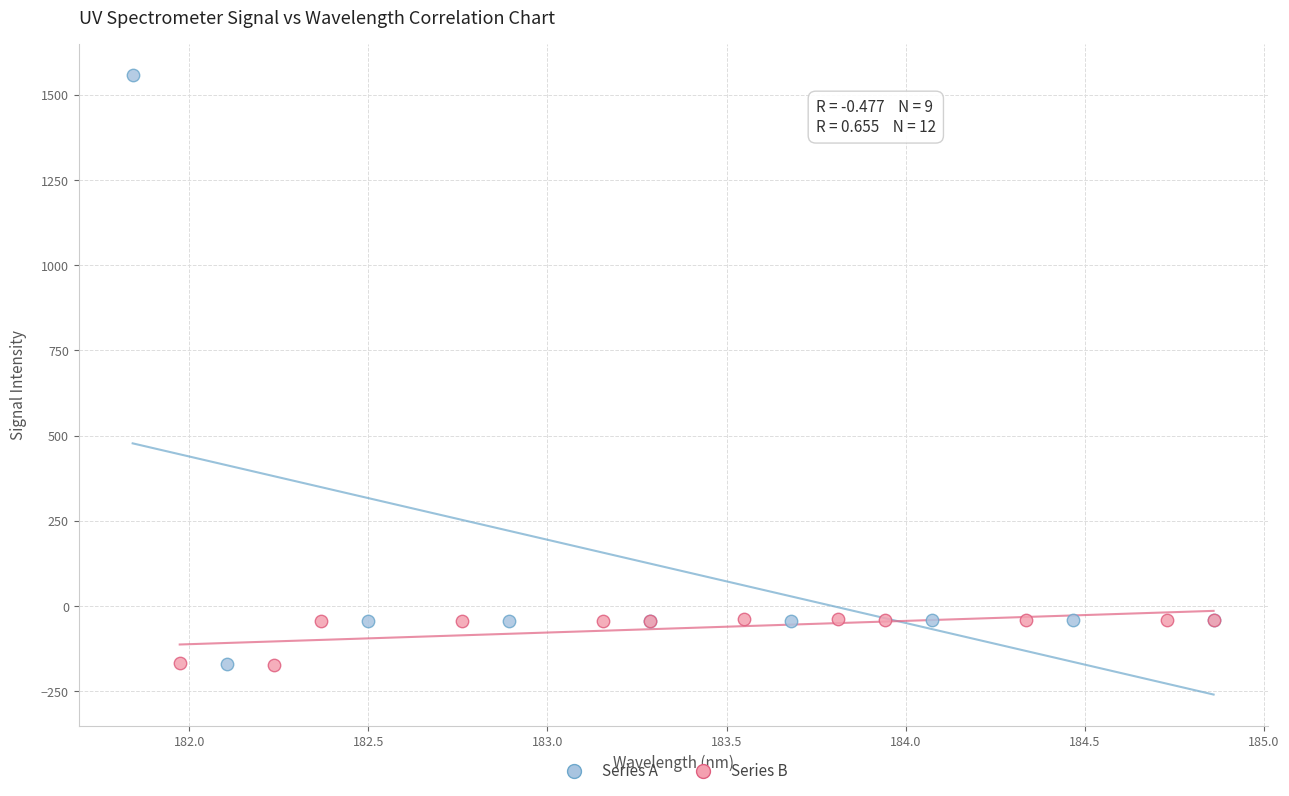

Which series contains the highest Y value?

Series A